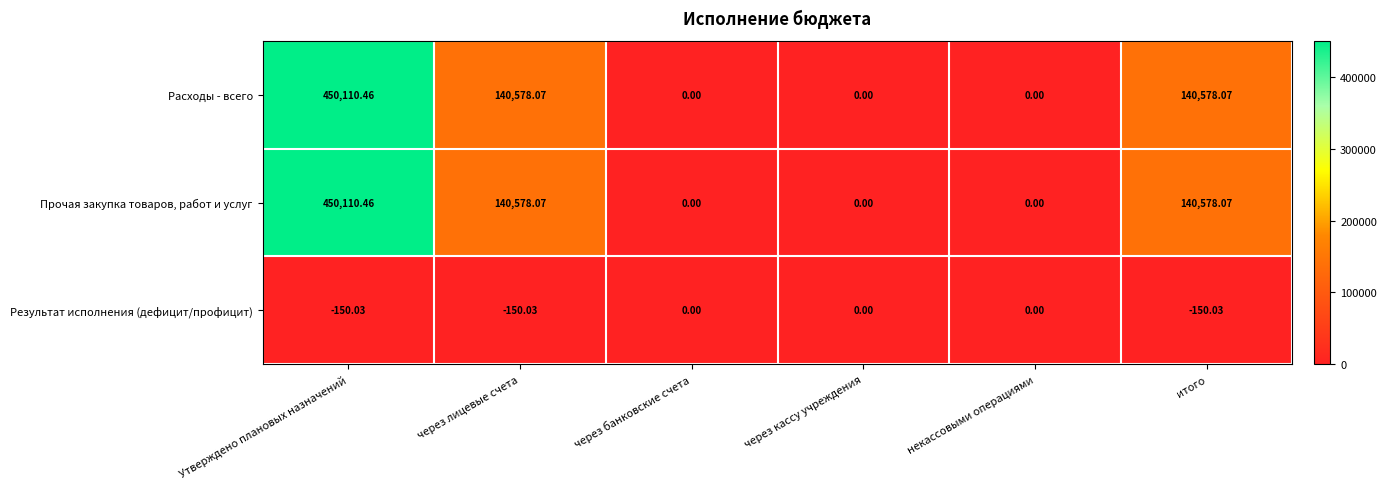

Which category has the highest value across all series?

Утверждено плановых назначений